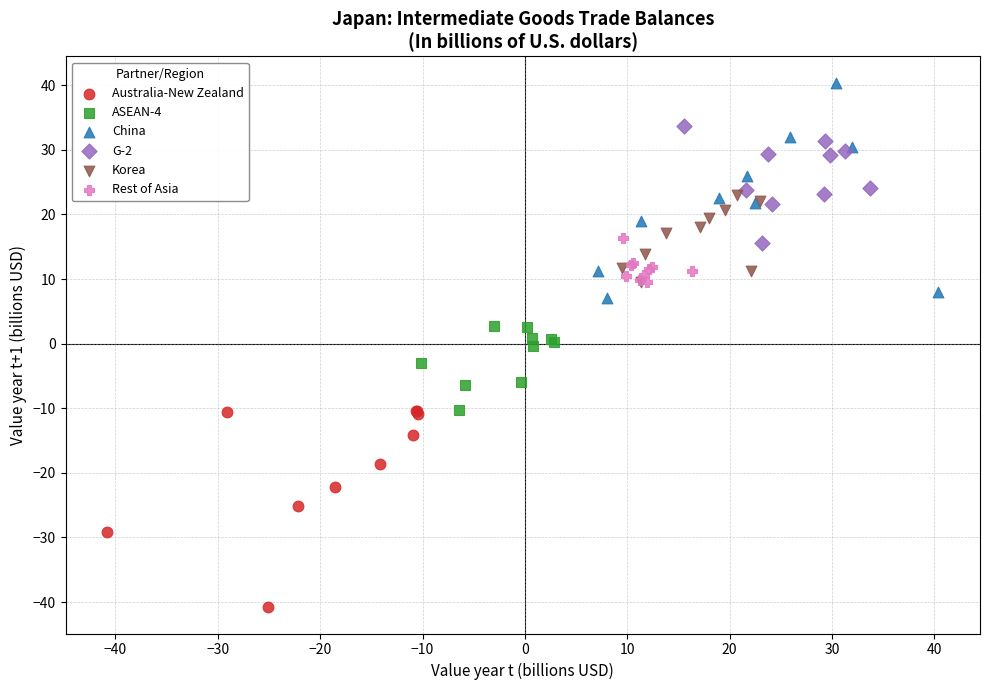

Which series contains the lowest Y value?

Australia-New Zealand